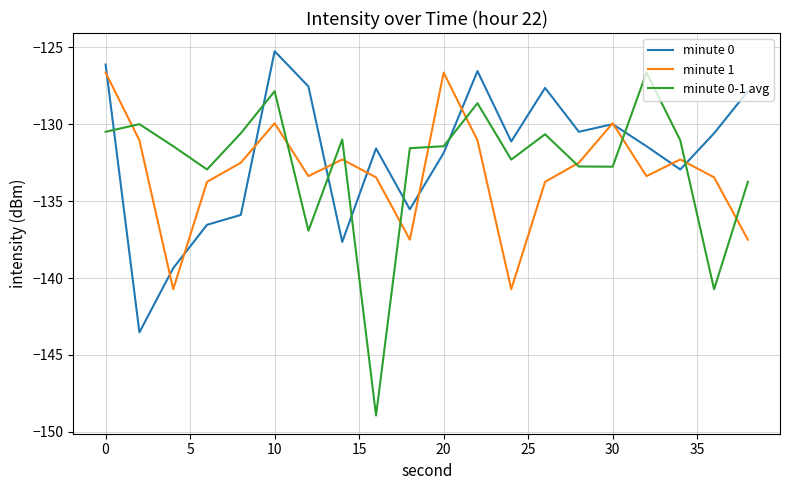

What is the sum of all minute 0-1 avg values?

-2652.5